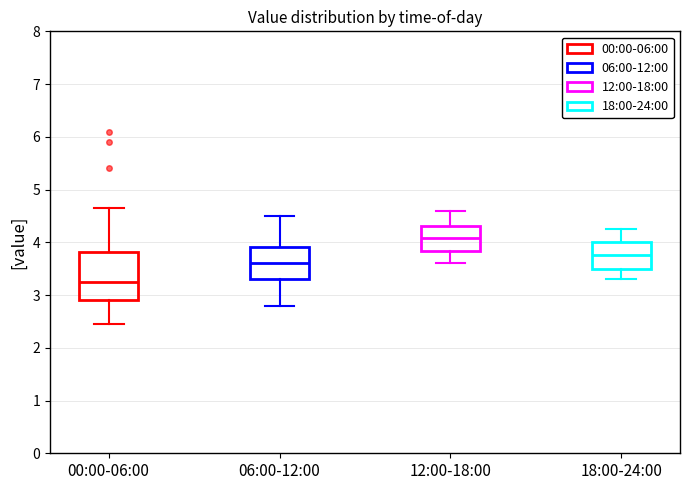

Which box has the lowest median line?

00:00-06:00